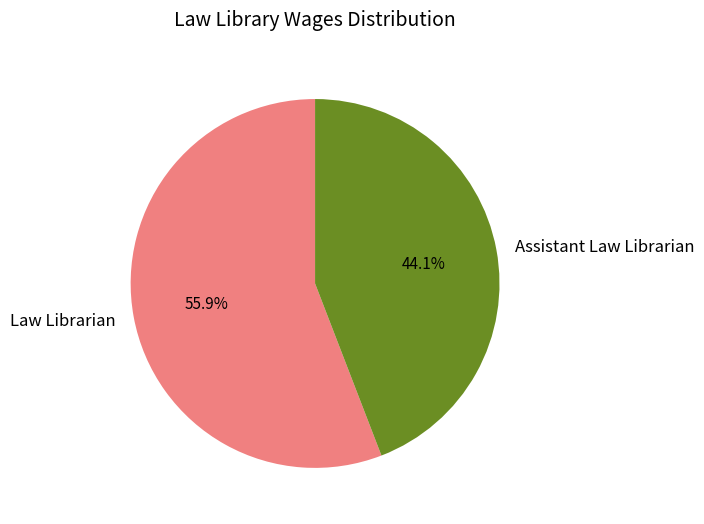

To the nearest percent, what is the combined percentage of Law Librarian and Assistant Law Librarian?

100%